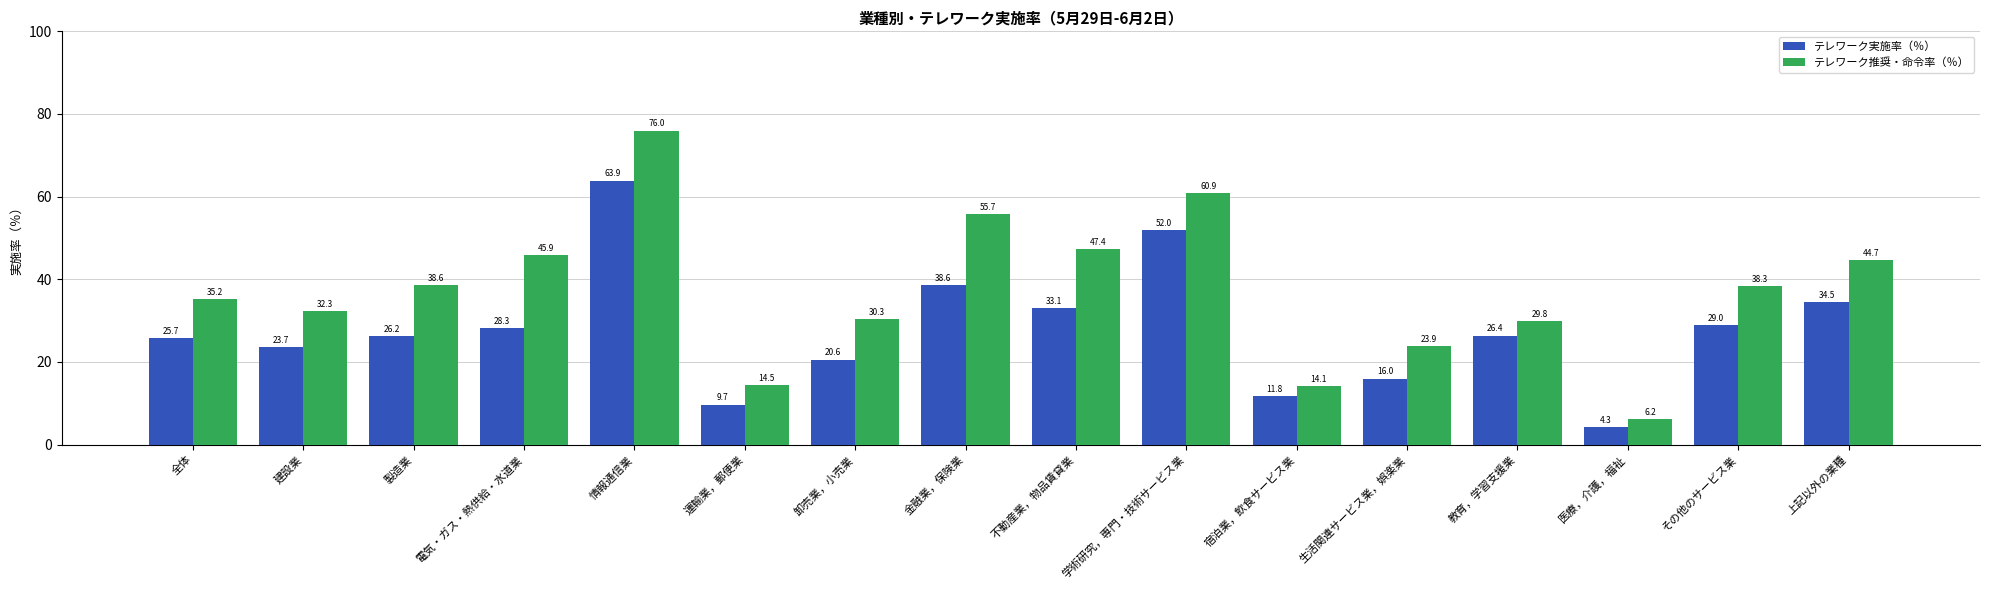

What is the difference between the highest and lowest values at 教育，学習支援業?

3.4